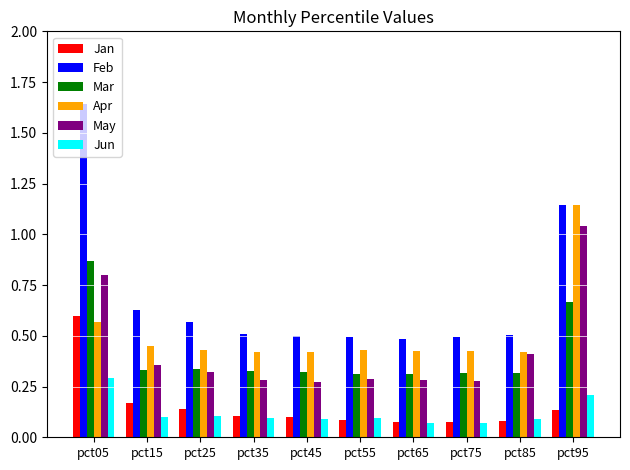

Does the chart contain any negative values?

No